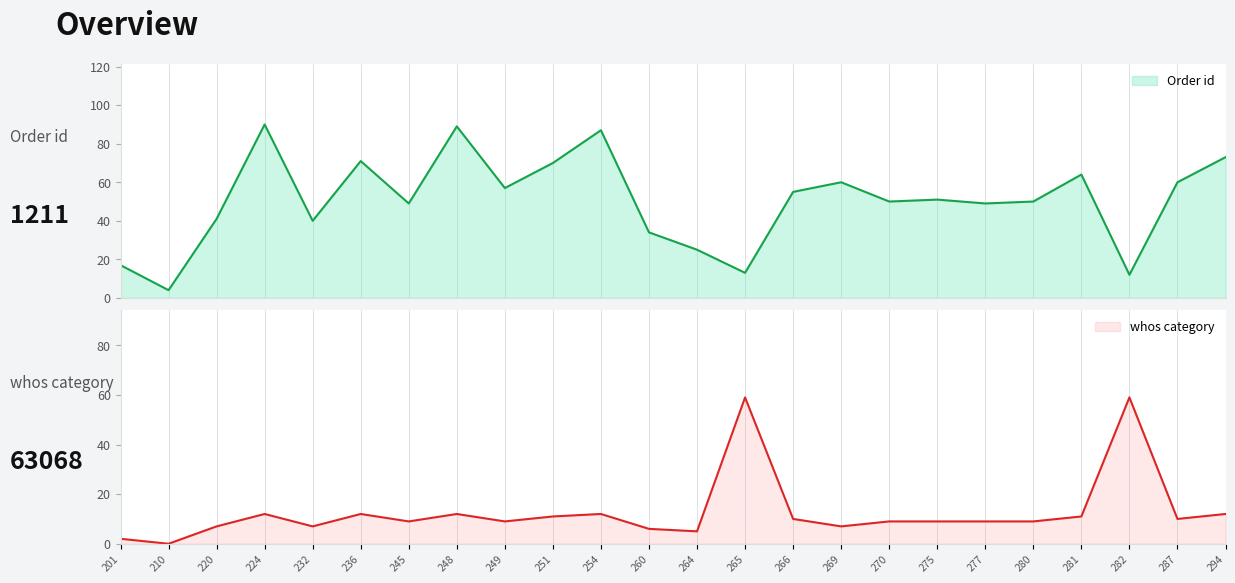

Count the number of categories in the chart.

24